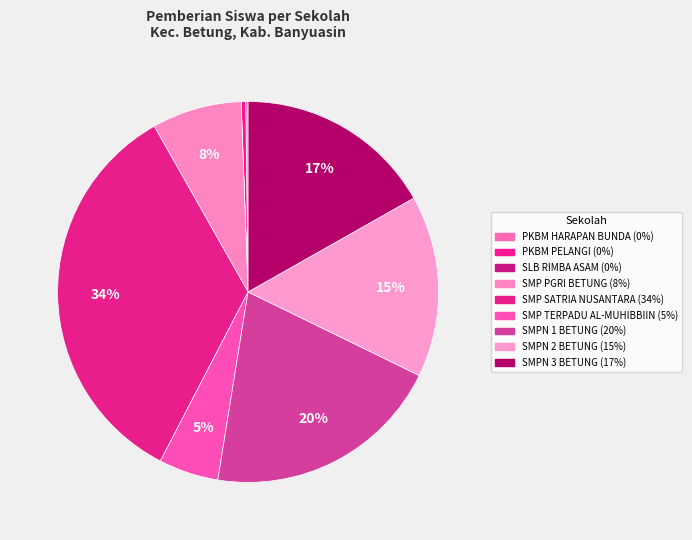

Does SMPN 3 BETUNG represent more than half of the total?

No